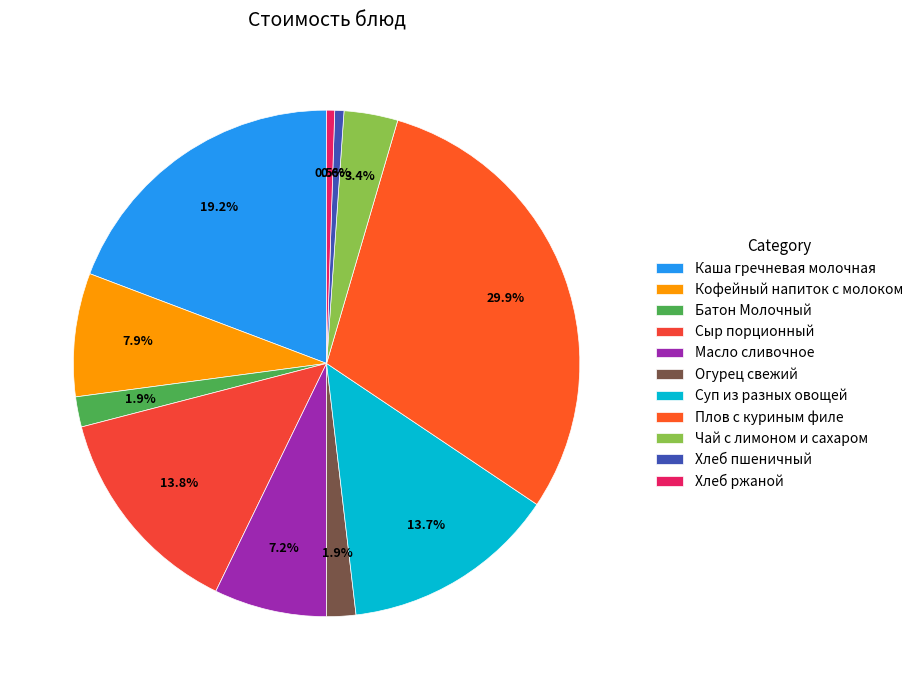

To the nearest percent, what percentage of the pie is Хлеб пшеничный?

1%